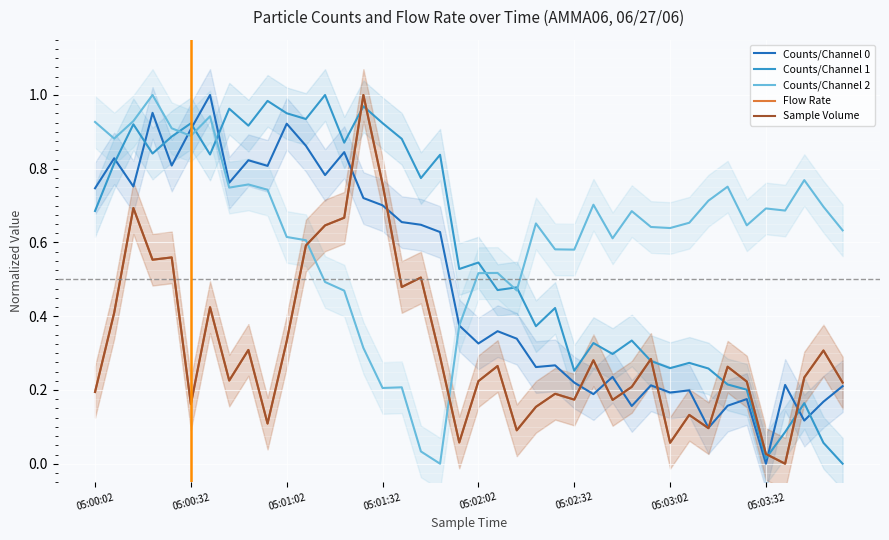

Rank the series by their maximum value, from highest to lowest.

Counts/Channel 0, Counts/Channel 1, Counts/Channel 2, Flow Rate, Sample Volume